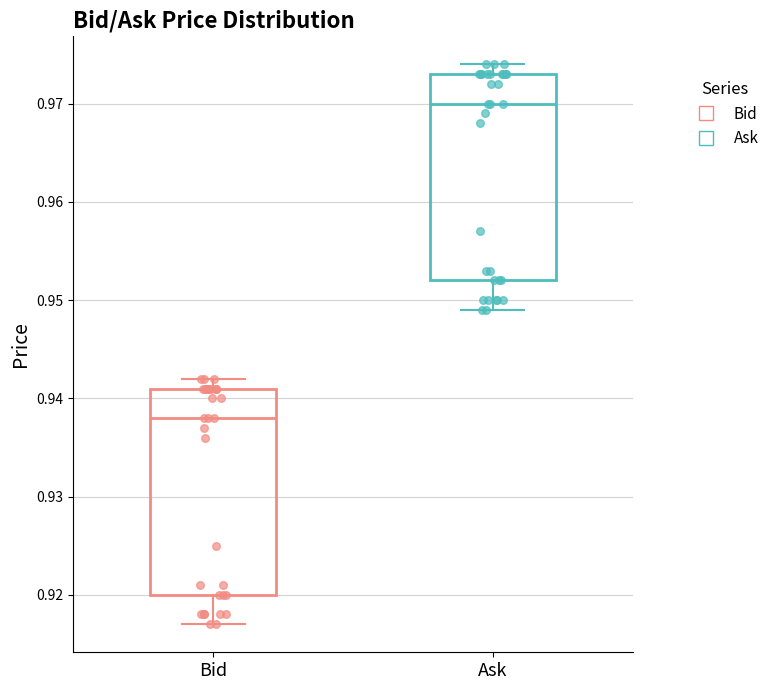

Which box's median line is the highest?

Ask